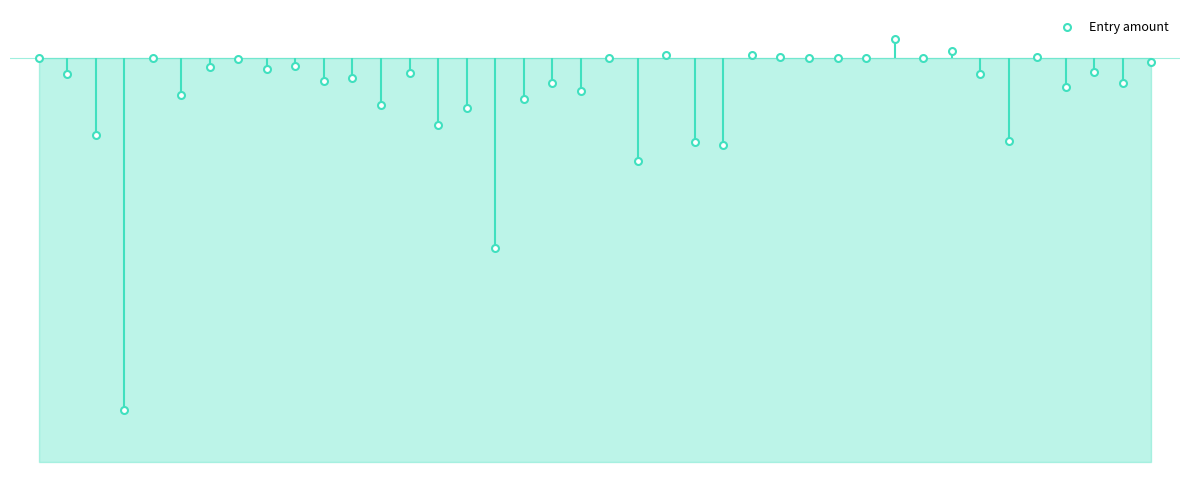

What is the change in value from 1997 to 1996?

+549.9